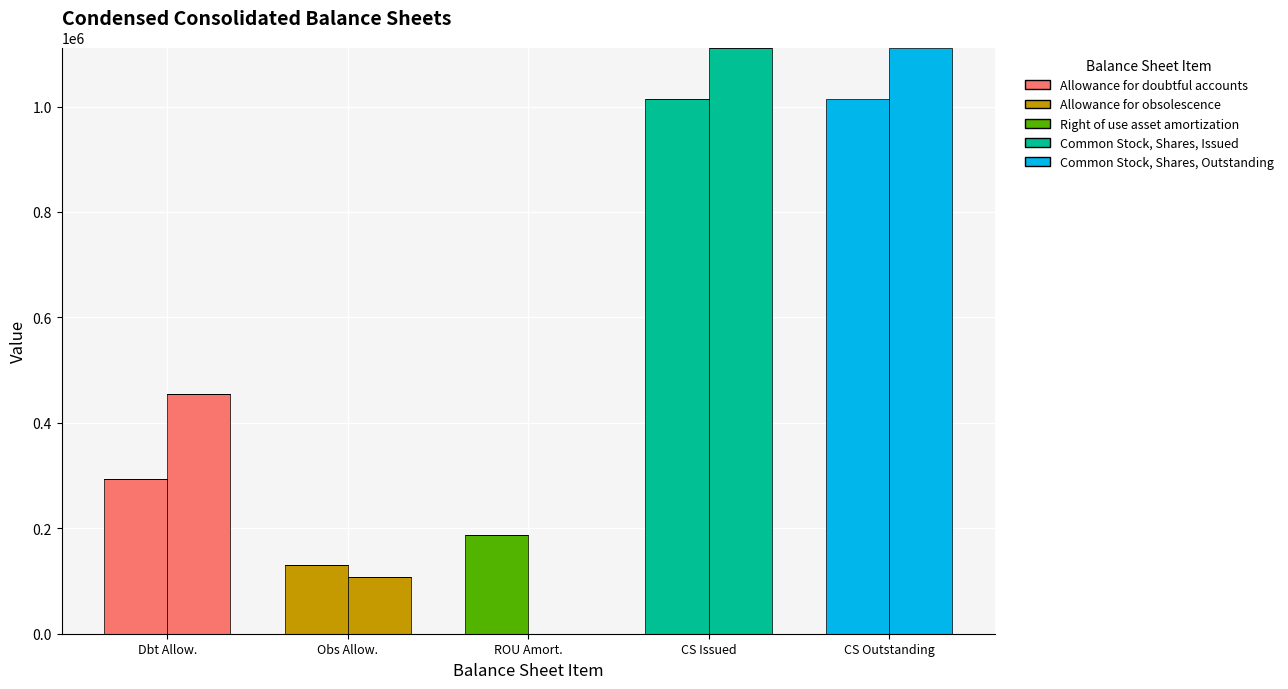

Which series has the largest range (max minus min)?

Dec 2018 - Allowance for doubtful accounts